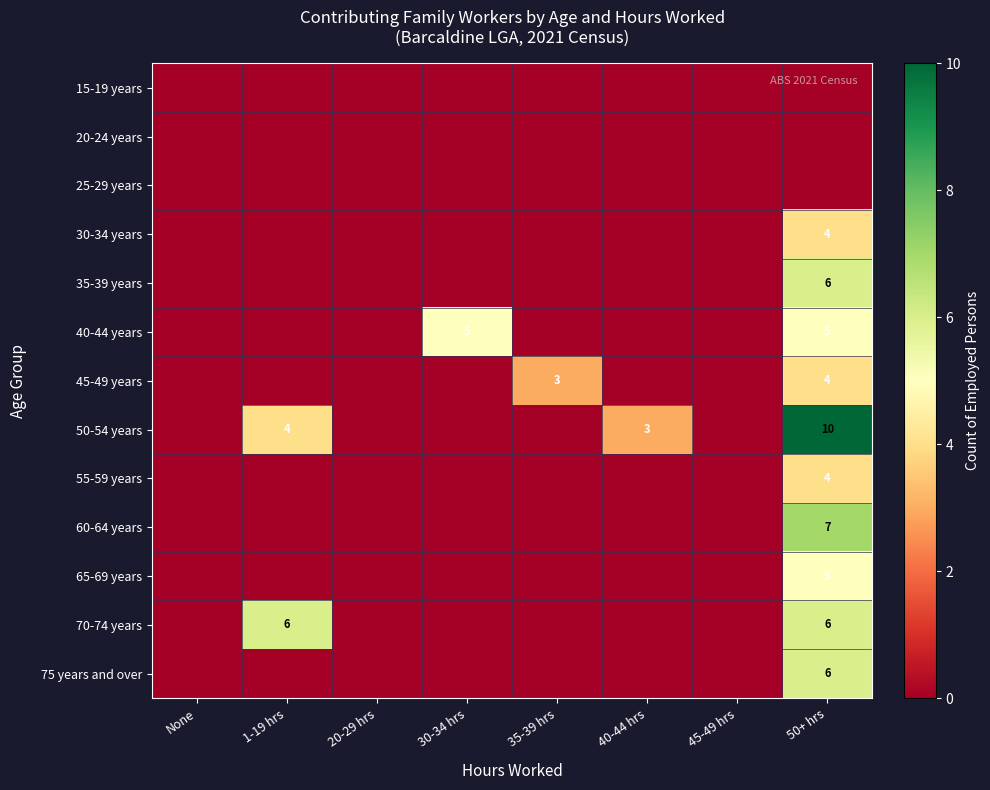

Count the number of categories in the chart.

8